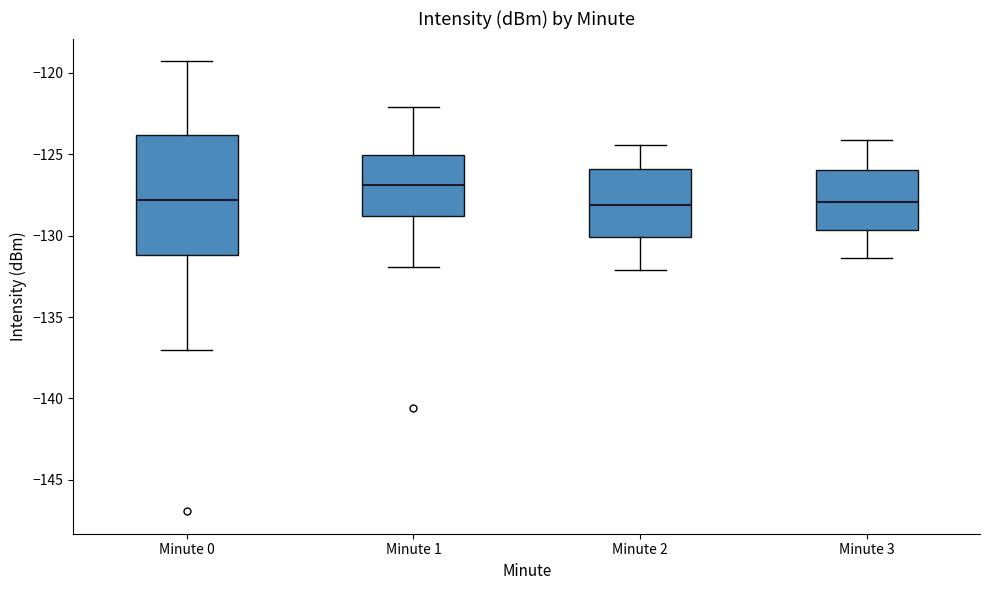

Reading left to right, transcribe this box plot: for each box, give where its median line is, the range the box spans, and where its two whiskers end, as read against the y-axis. The values are not printed on the chart, so give them approximately, as read against the axis.

Minute 0: median -128.0, box -131.0 to -124.0, whiskers -137.0 to -119.5
Minute 1: median -127.0, box -129.0 to -125.0, whiskers -132.0 to -122.0
Minute 2: median -128.0, box -130.0 to -126.0, whiskers -132.0 to -124.5
Minute 3: median -128.0, box -129.5 to -126.0, whiskers -131.5 to -124.0